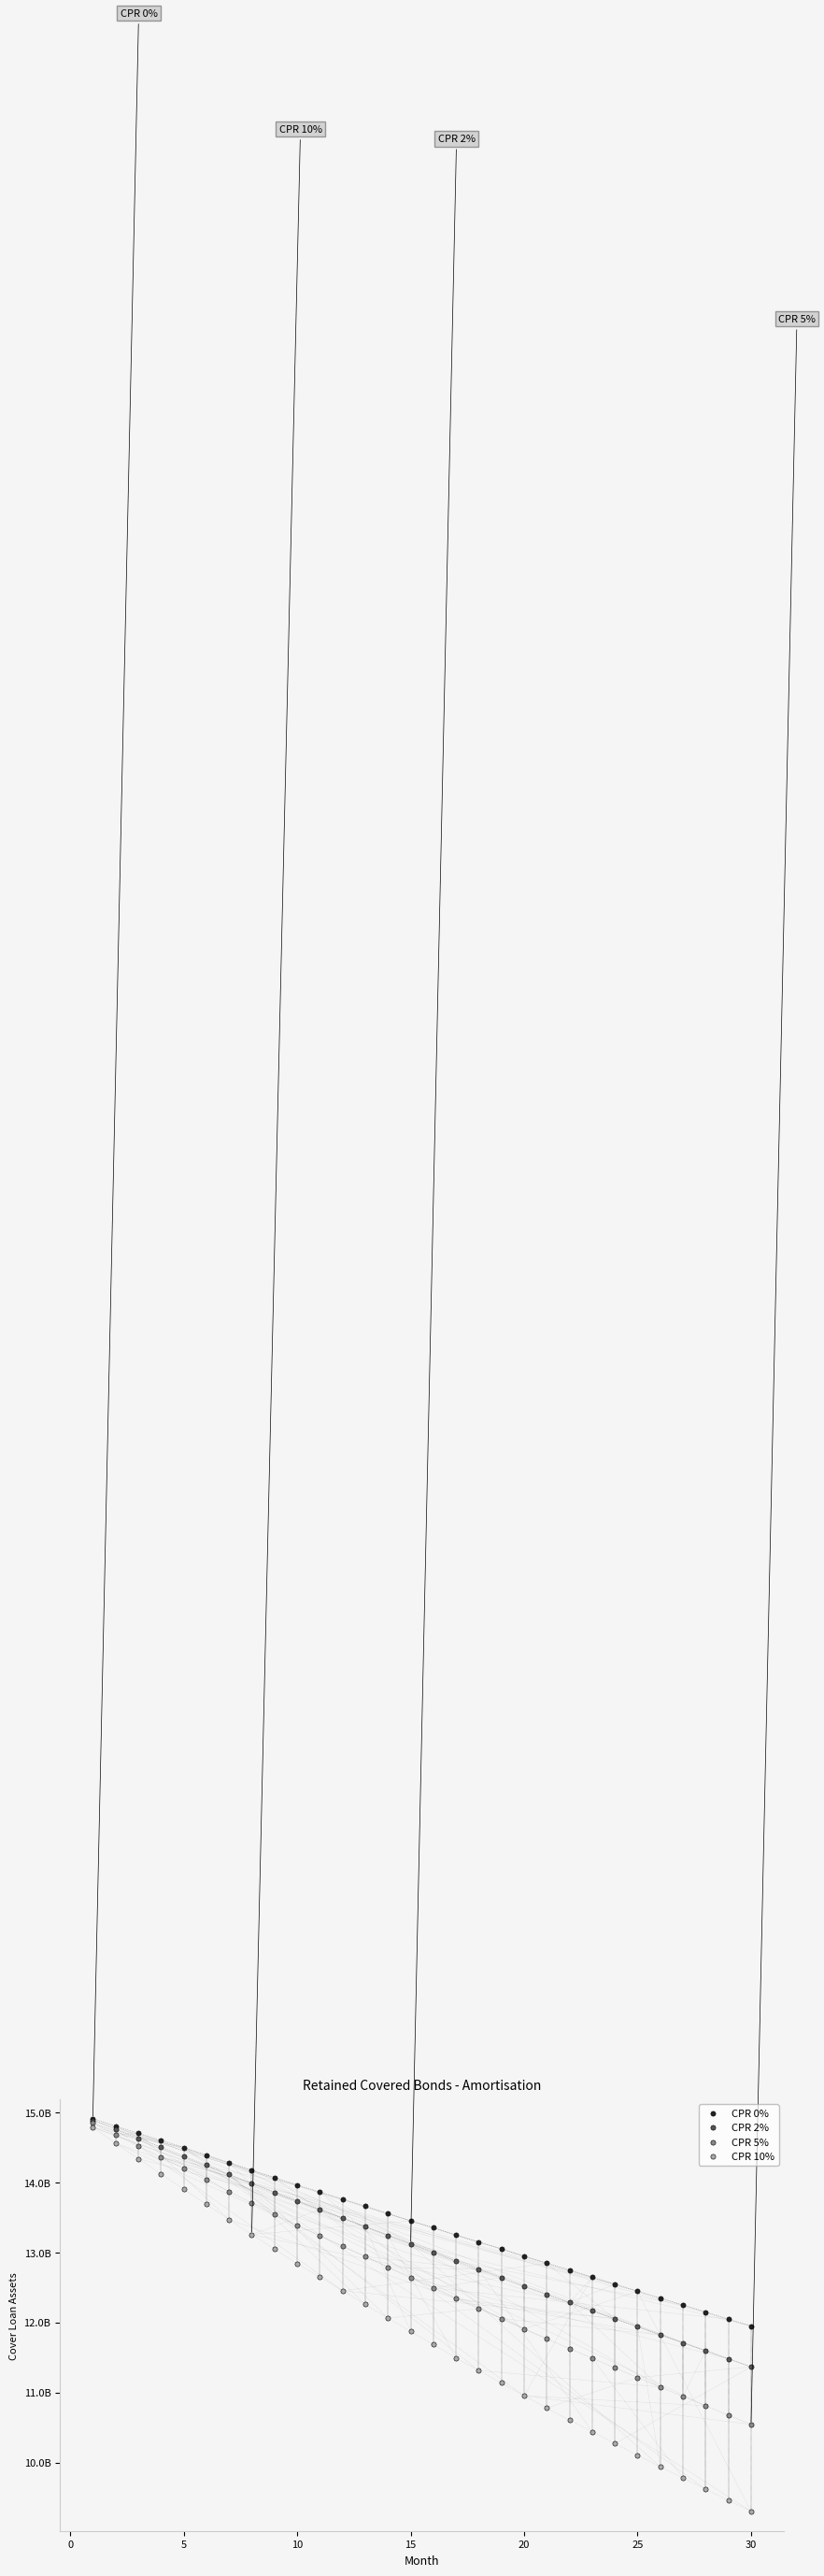

Which series has the largest Y range (max minus min)?

CPR 10%